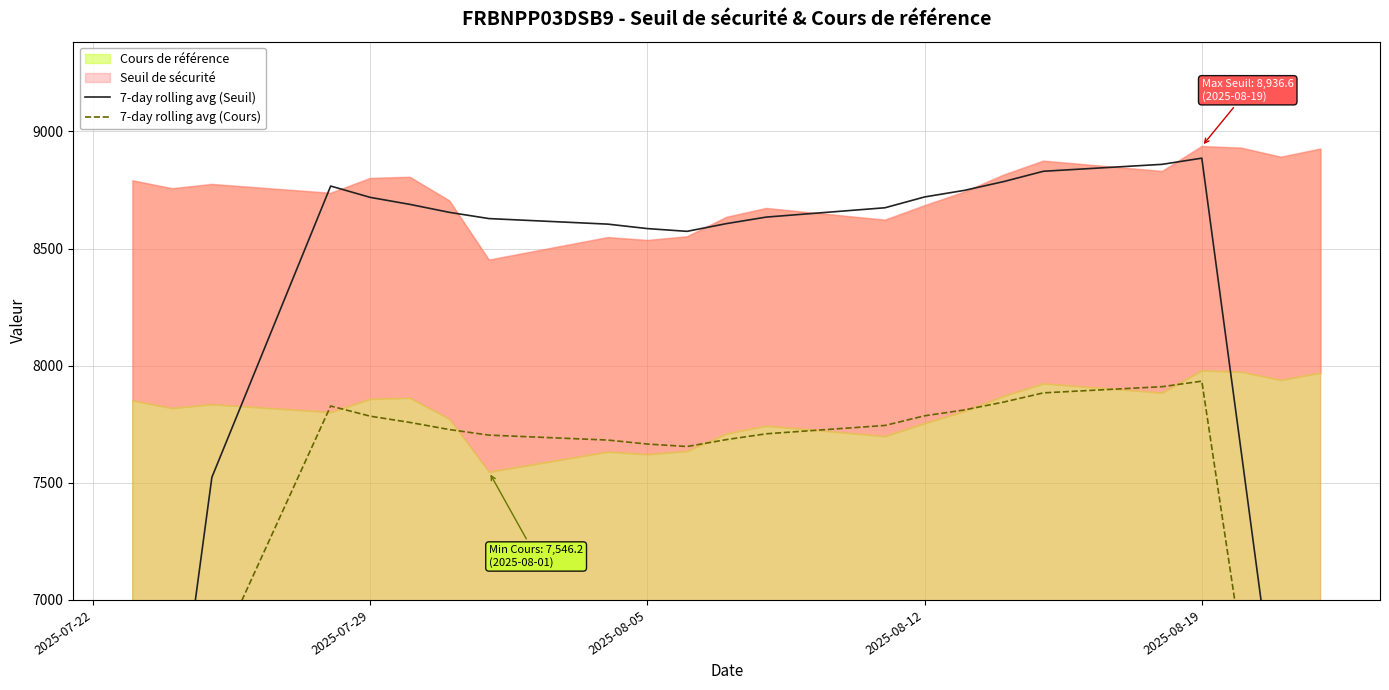

Which series has the widest spread of values?

7-day rolling avg (Seuil)